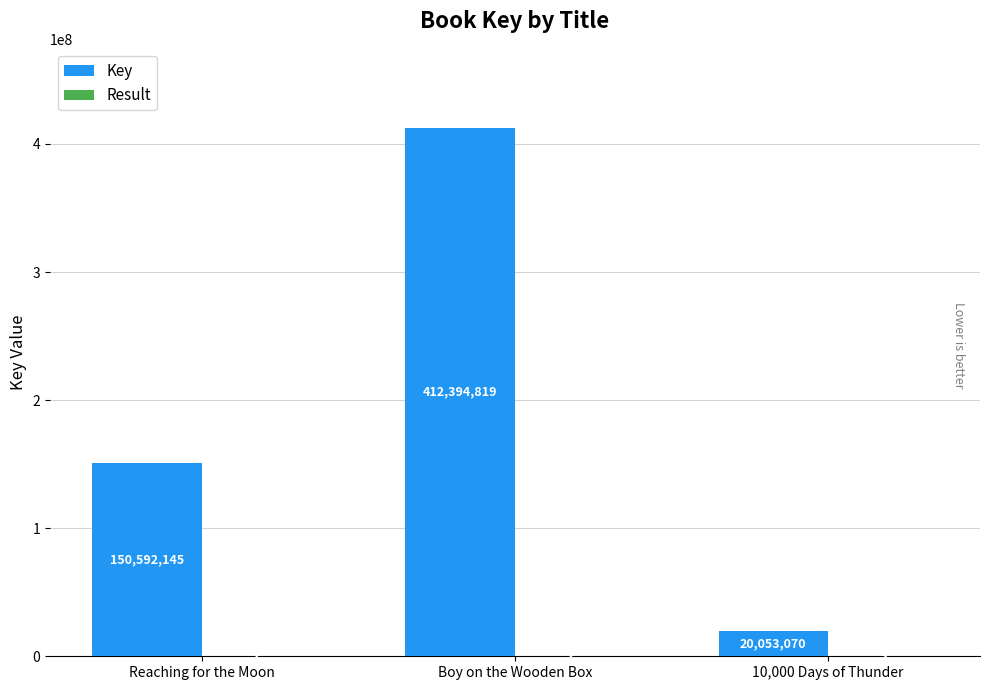

At which category is the sum across all series the highest?

Boy on the Wooden Box